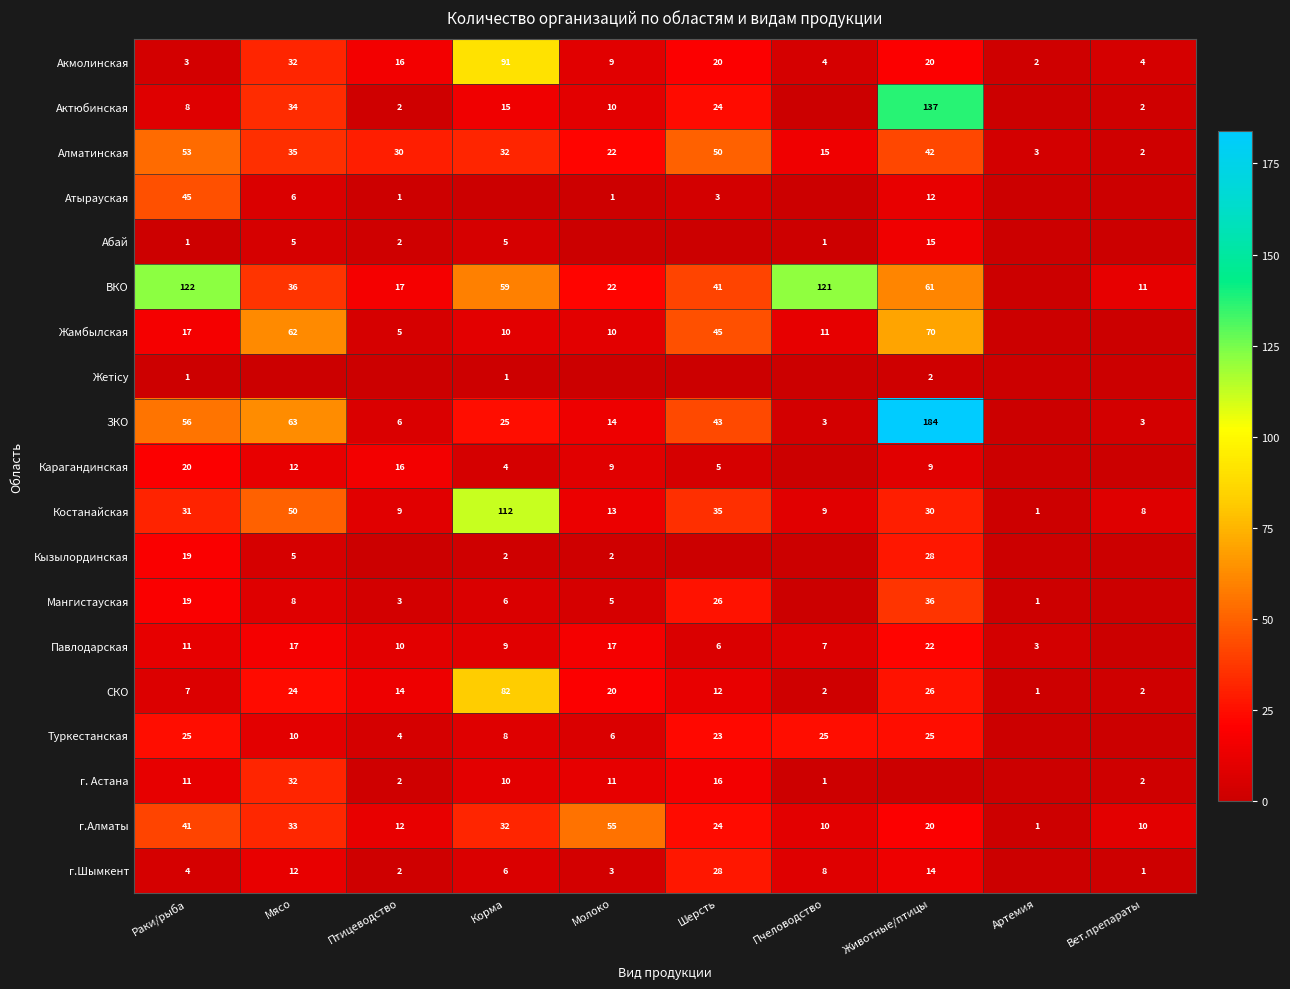

Is the value of Мангистауская at Мясо greater than the value of ЗКО at Мясо?

No